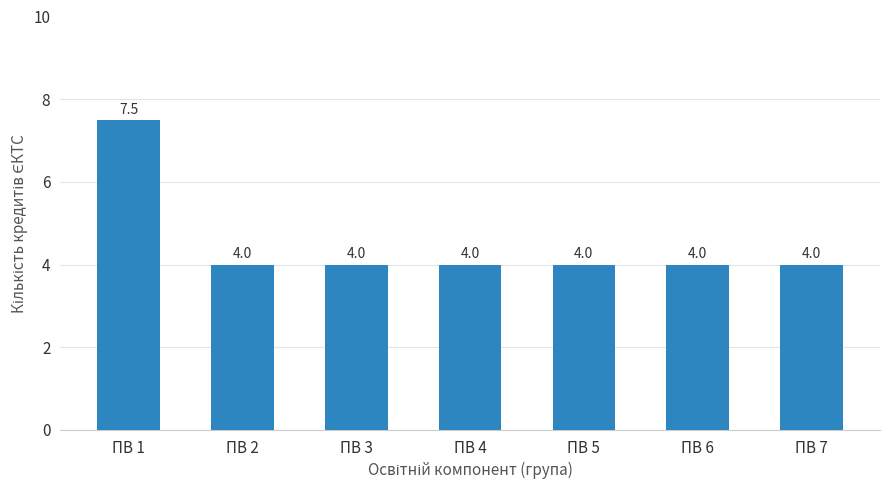

How many bars are there in total?

7